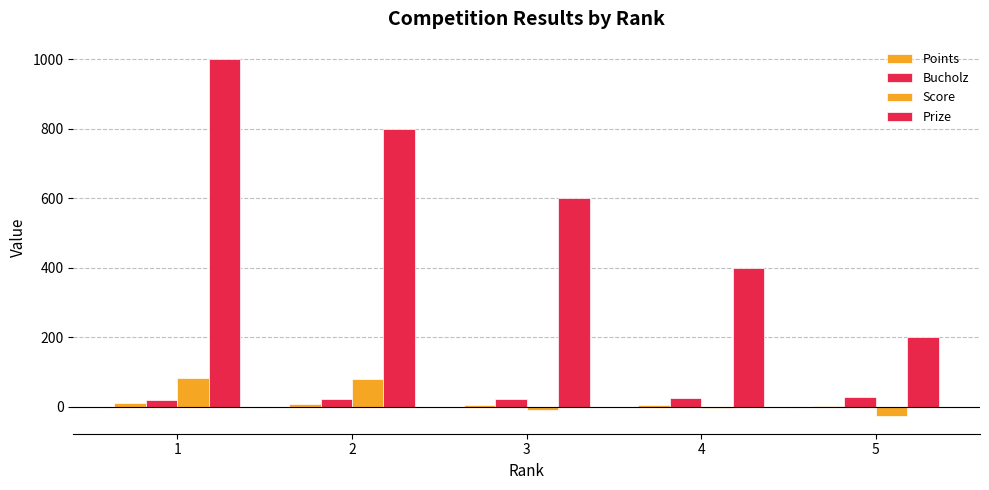

What is the sum of all Score values?

125